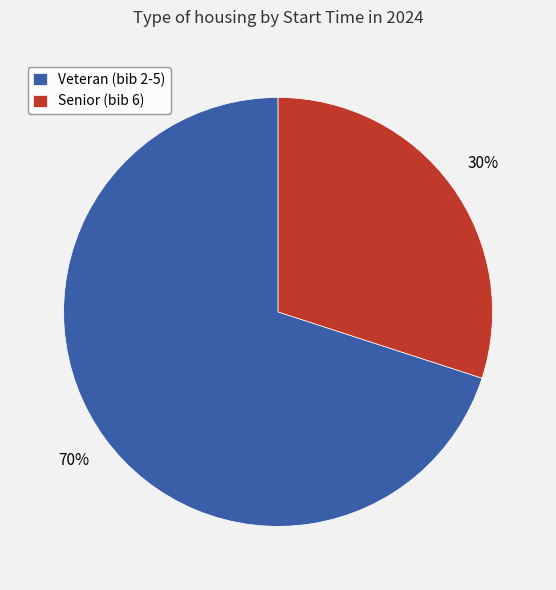

Which category has the biggest portion of the pie?

Veteran (bib 2-5)